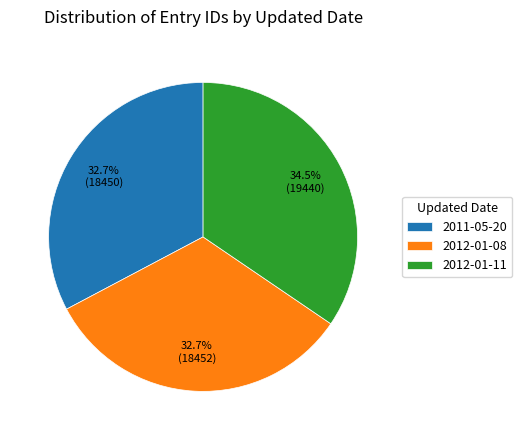

Approximately how many times larger is the value at 2012-01-11 compared to 2012-01-08?

1.1